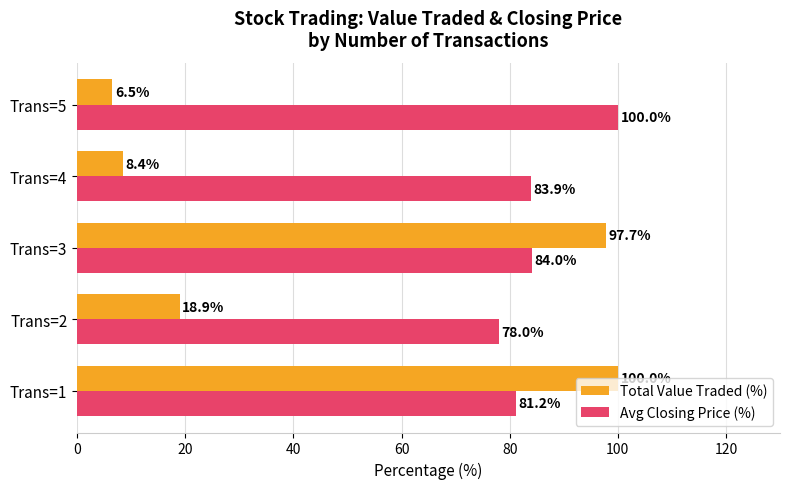

The Total Value Traded (%) series shows 97.7 at Trans=3. True or false?

True